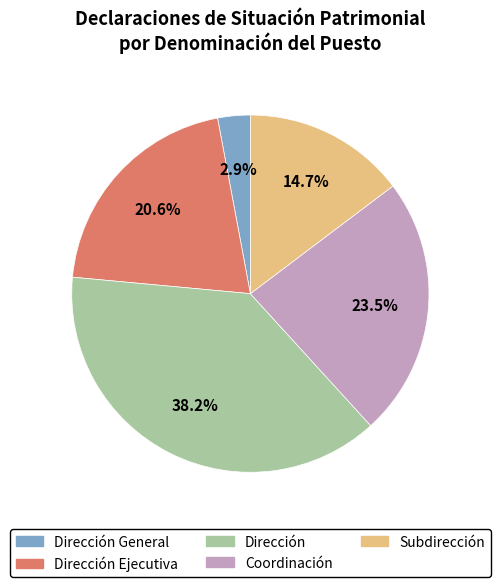

Is there a majority slice in this chart?

No